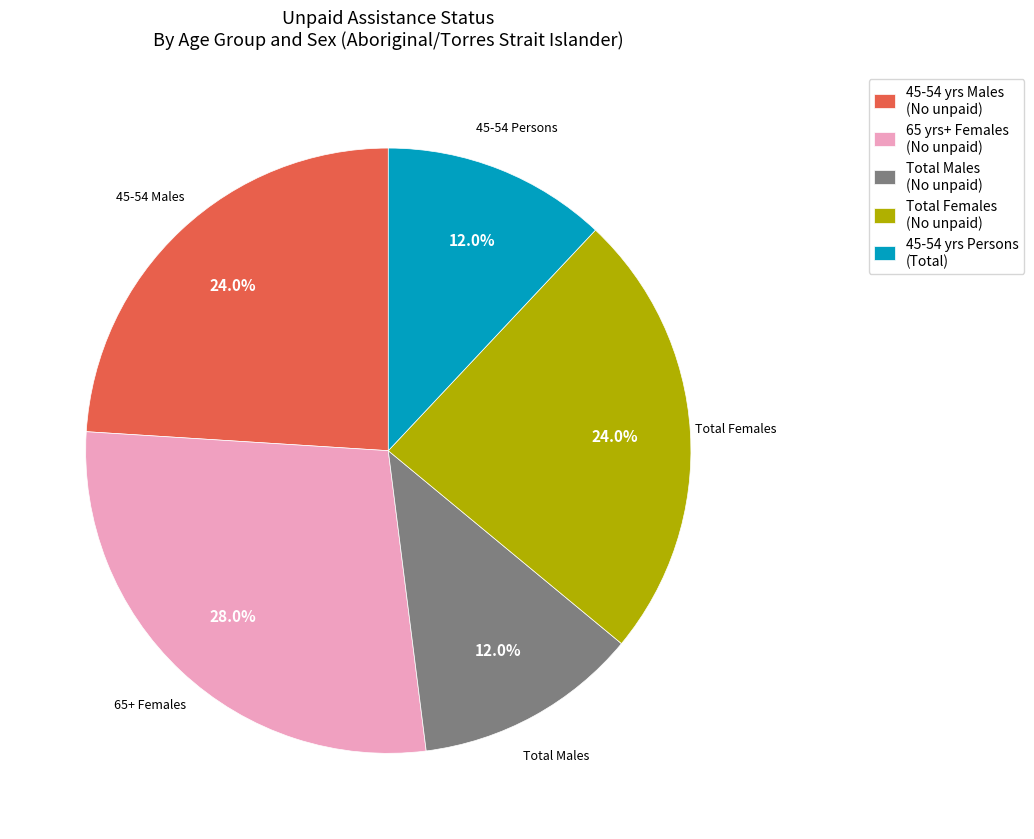

What portion of the pie excludes Total Females (No unpaid)?

76.0%